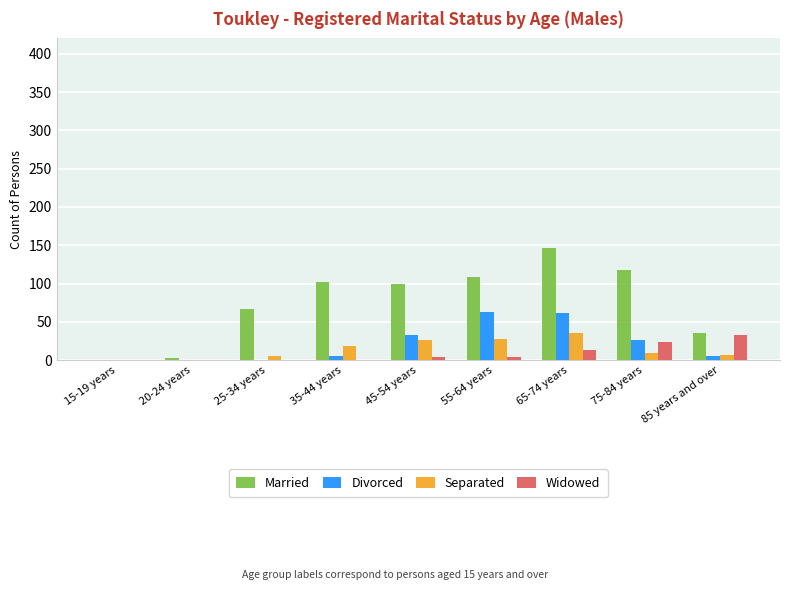

Is the value of Widowed at 75-84 years greater than the value of Divorced at 45-54 years?

No